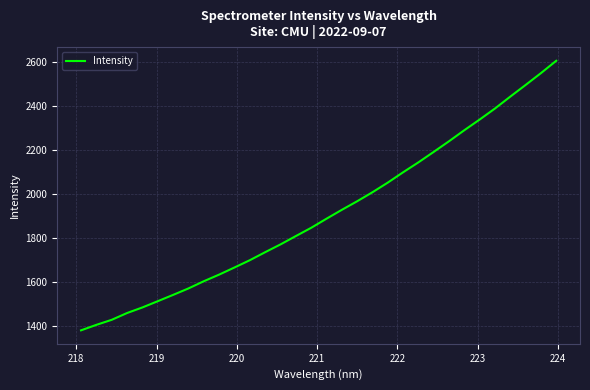

What is the difference between the second highest and minimum values?

1169.7